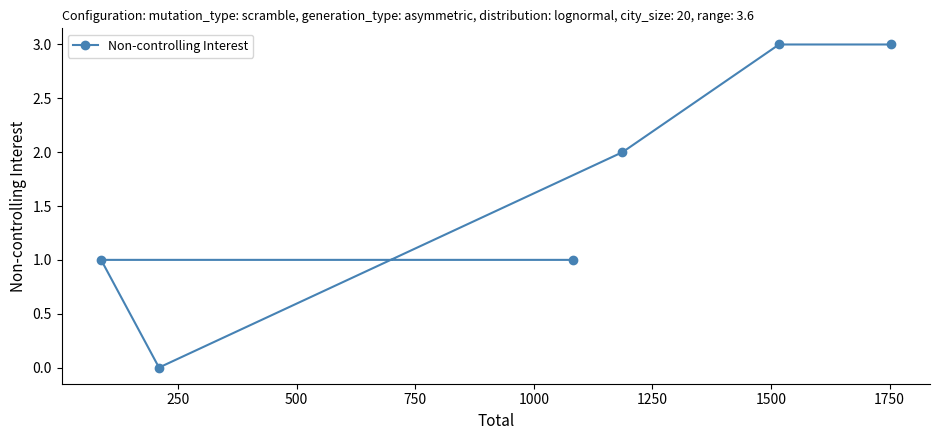

True or false: the data has more than 0 interior local peaks.

False